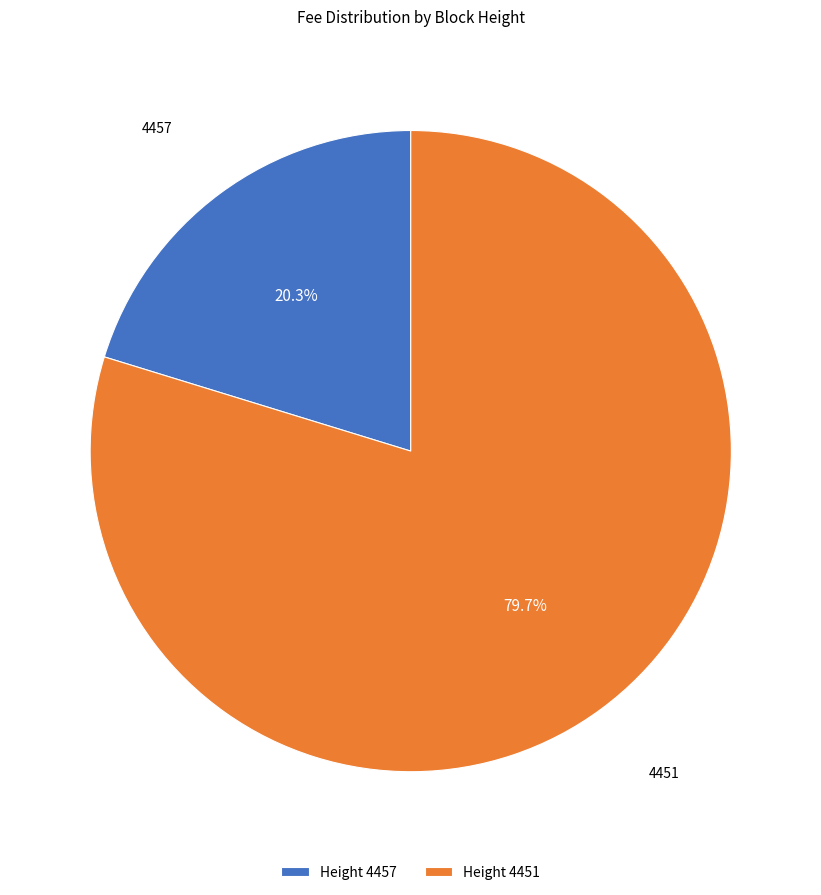

To the nearest percent, what is the average slice percentage?

50%